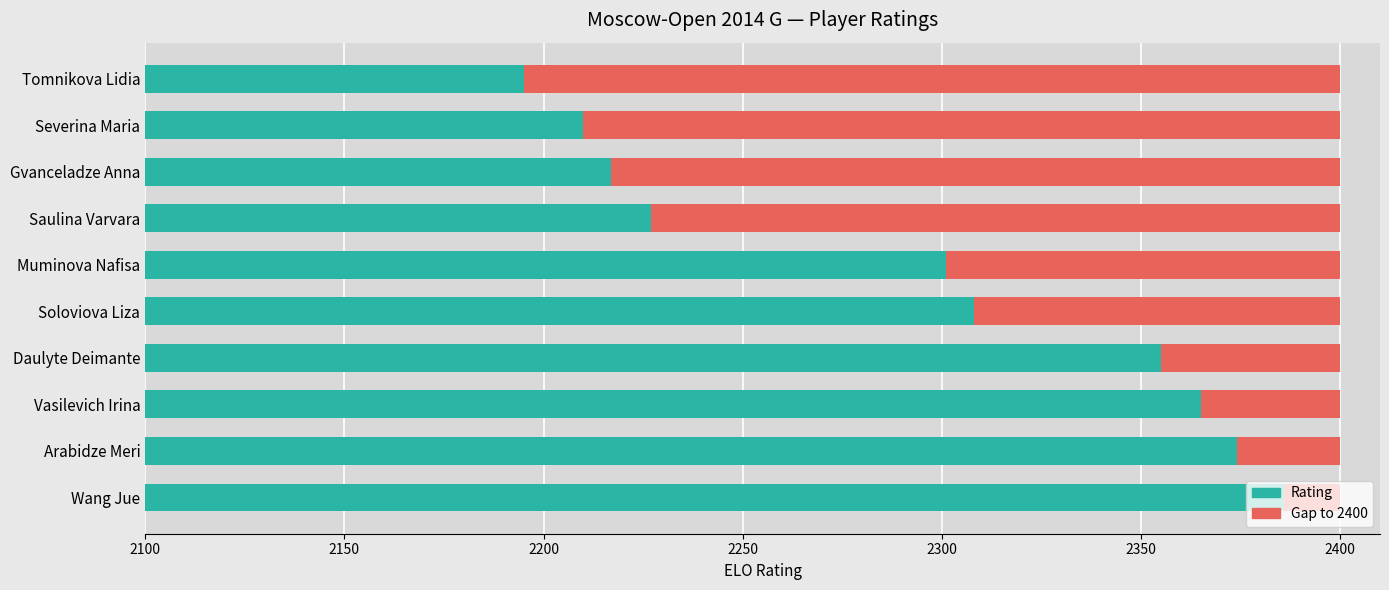

Reading left to right, extract all data points from this chart.

Rating: 2386	2374	2365	2355	2308	2301	2227	2217	2210	2195
Gap to 2400: 14	26	35	45	92	99	173	183	190	205